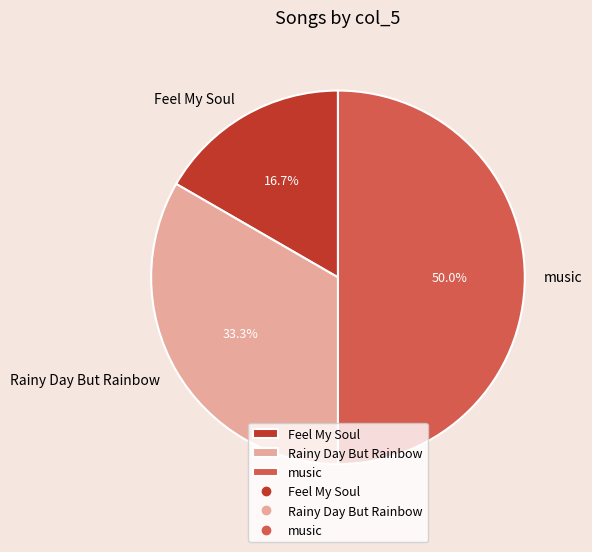

To the nearest percent, what is the combined percentage of Feel My Soul and Rainy Day But Rainbow?

50%